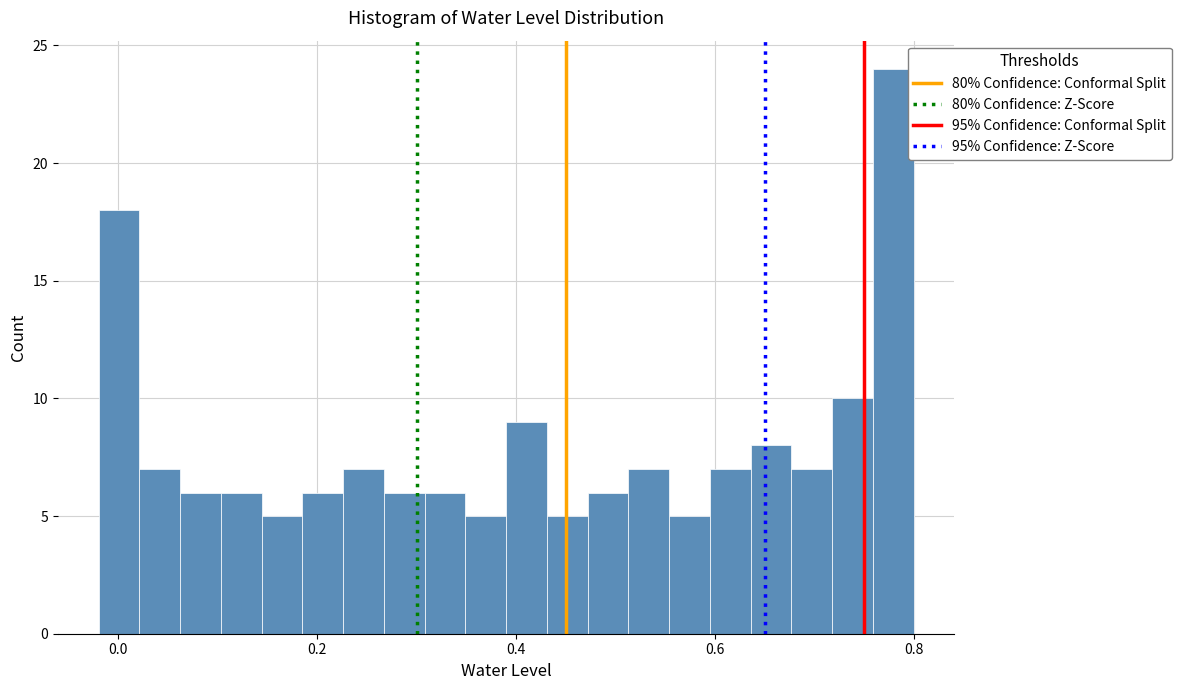

Around what value on the x-axis is the tallest bar? Give the approximate position of its centre, as read against the axis.

0.78